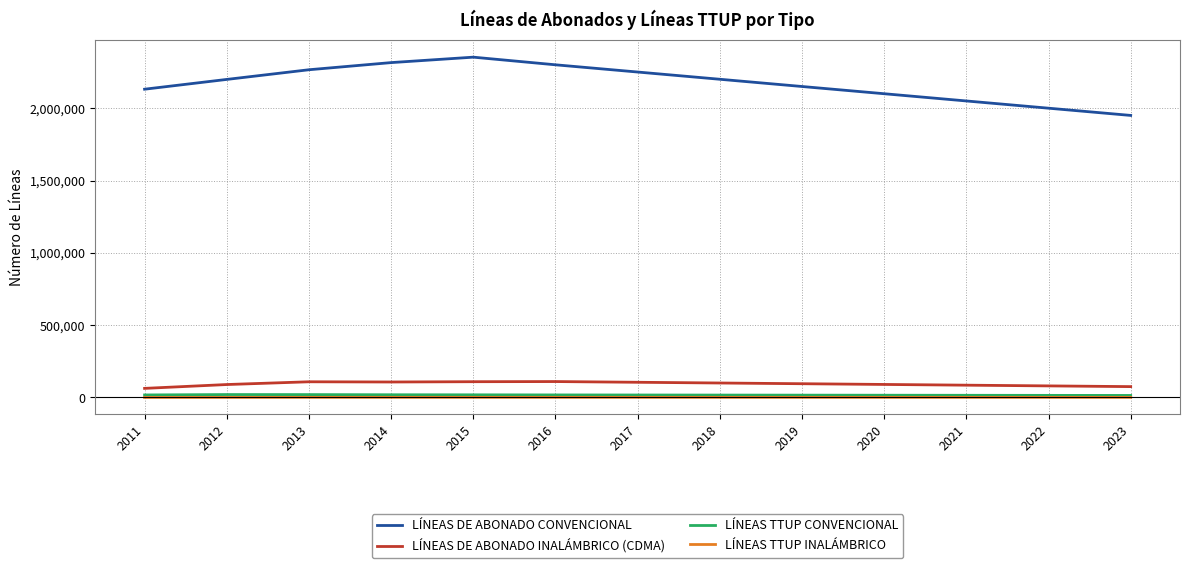

True or false: LÍNEAS DE ABONADO CONVENCIONAL and LÍNEAS TTUP INALÁMBRICO intersect in this chart.

False